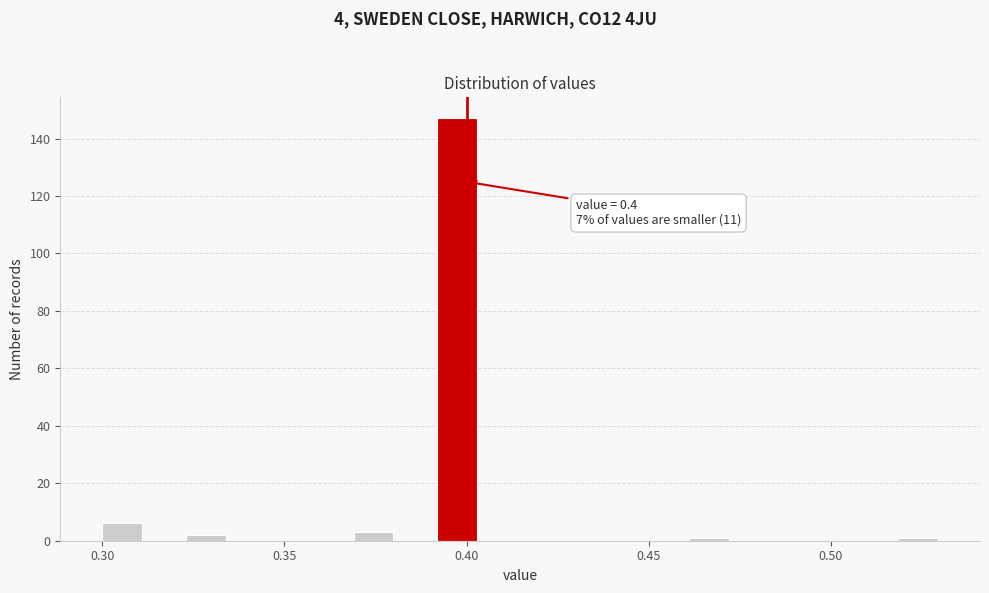

Read against the x-axis, roughly where is the centre of the tallest bar?

0.395